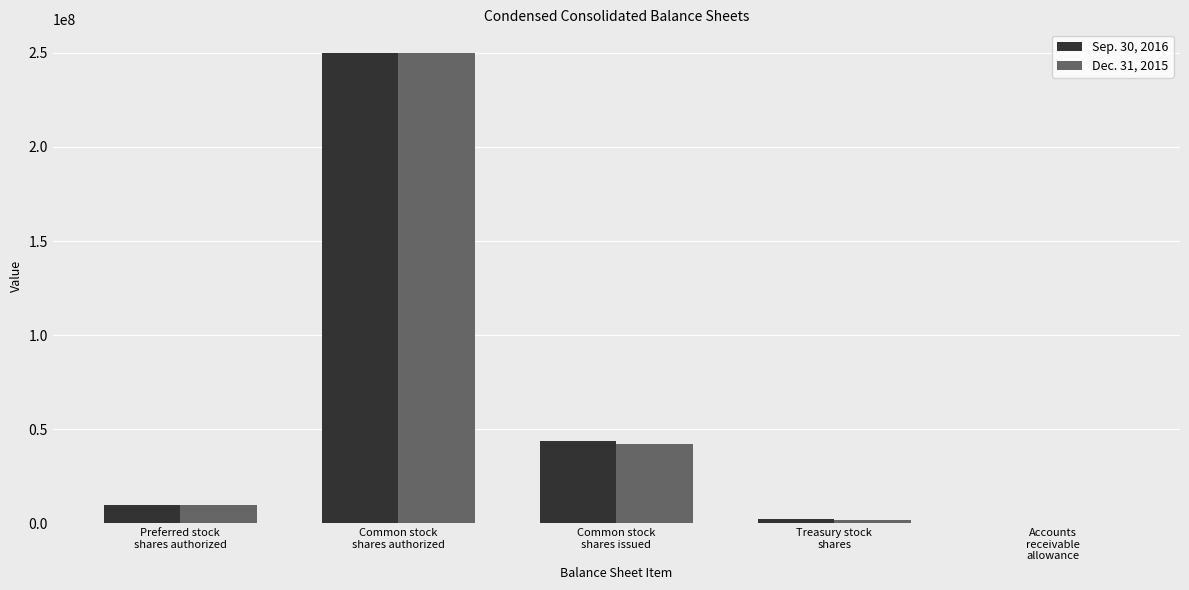

What is the greatest value displayed?

250000000